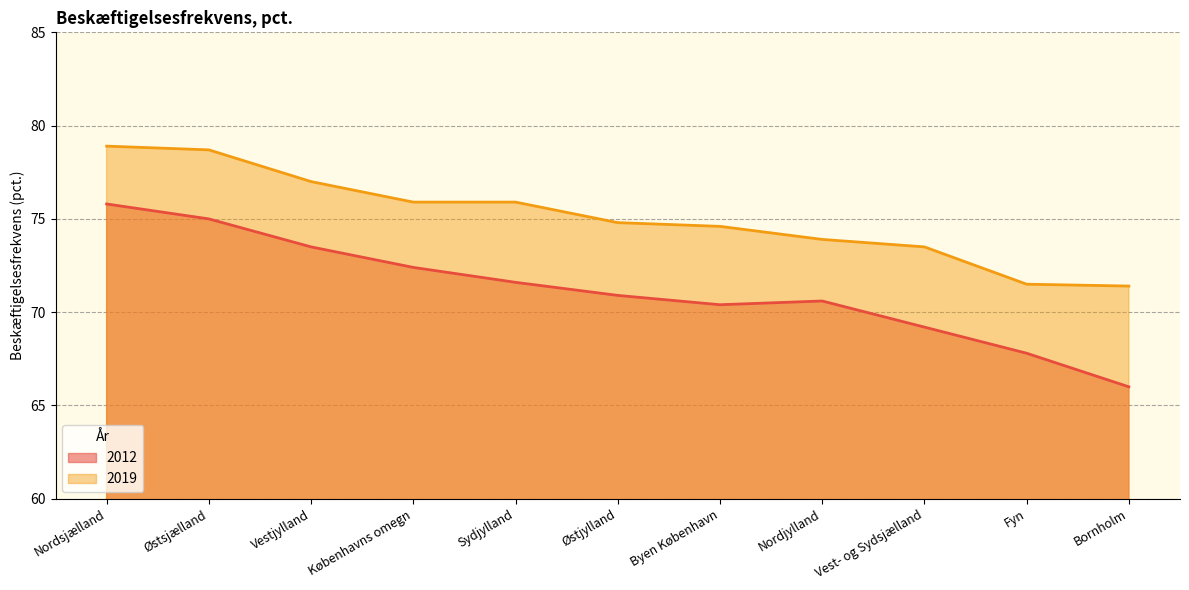

List the series in order of their overall mean, highest first.

2019, 2012